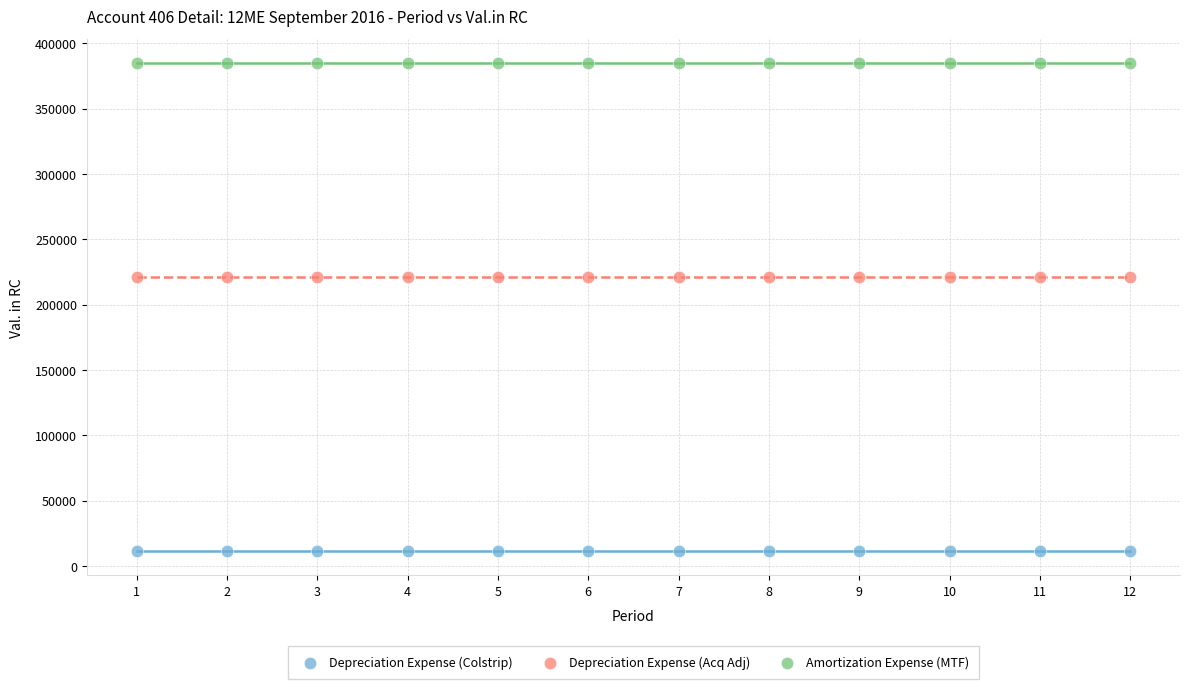

Which series reaches the maximum Y coordinate?

Amortization Expense (MTF)